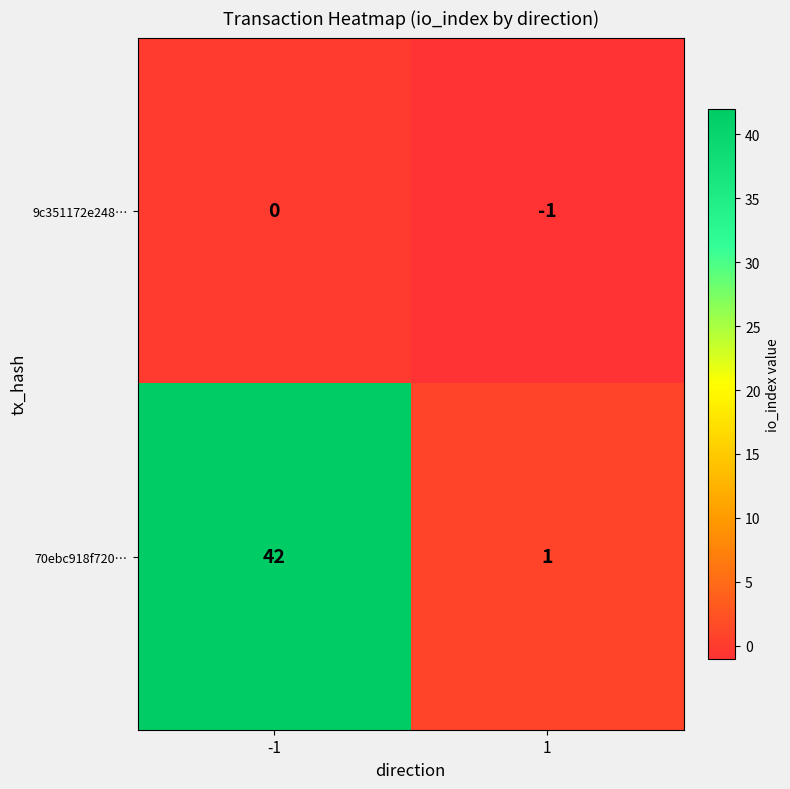

What is the highest value of the 70ebc918f720… series?

42